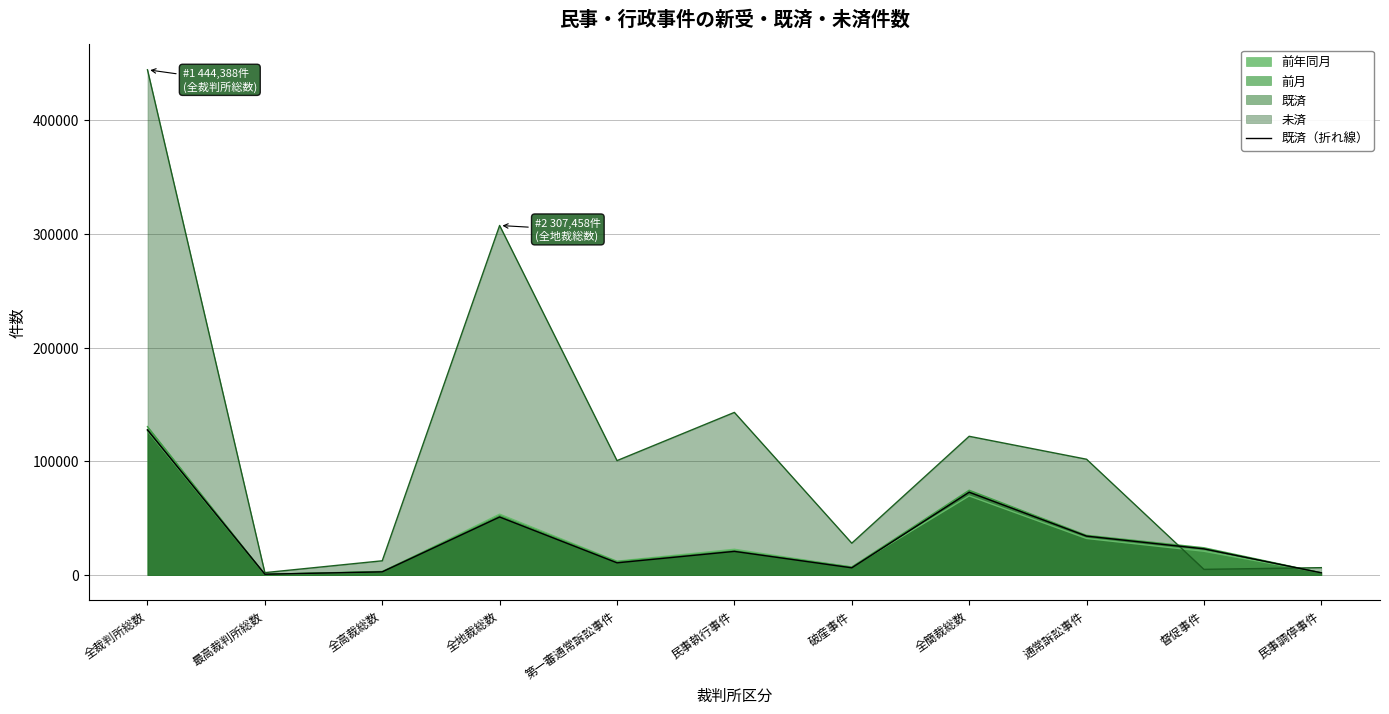

What is the maximum value shown in the chart?

127712